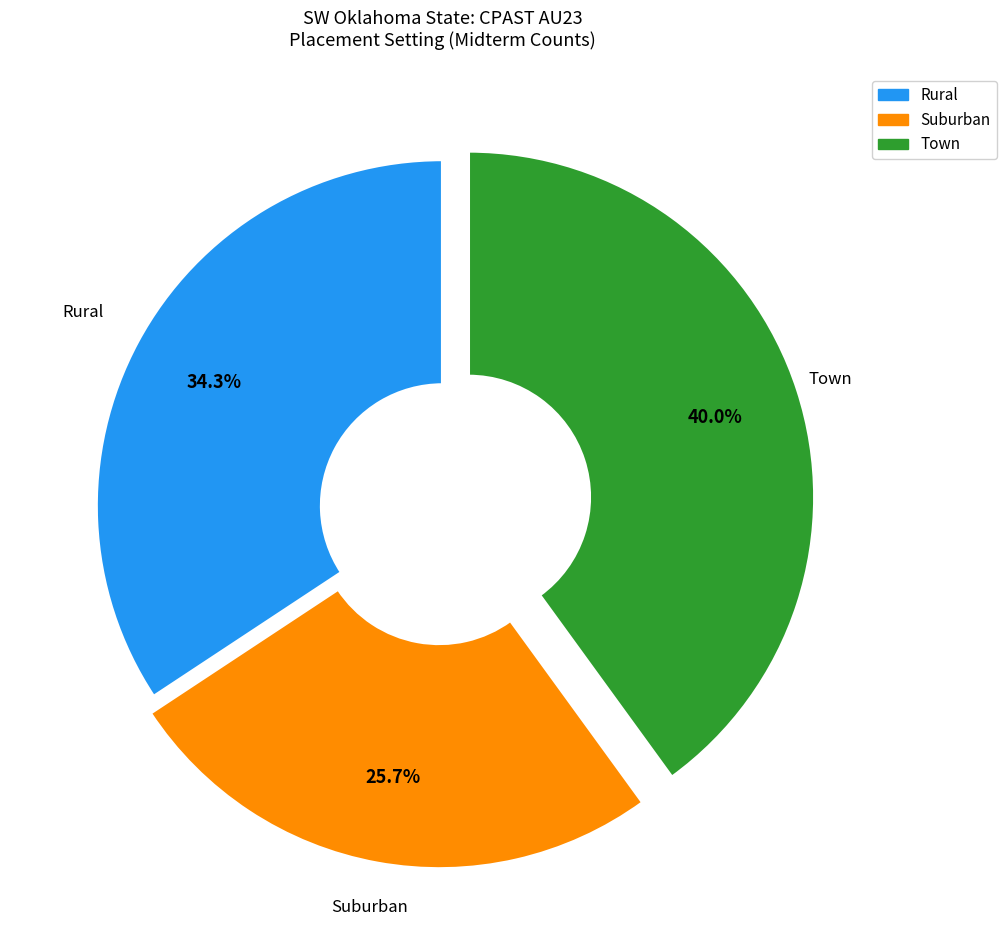

Rank the categories by value from highest to lowest.

Town, Rural, Suburban